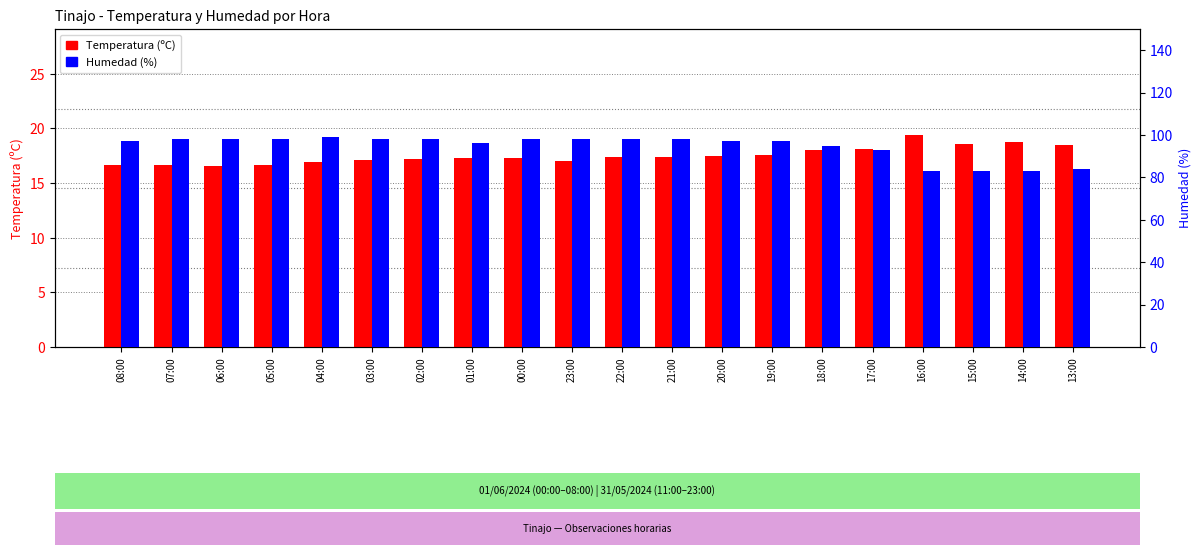

What is the maximum value shown in the chart?

99.0